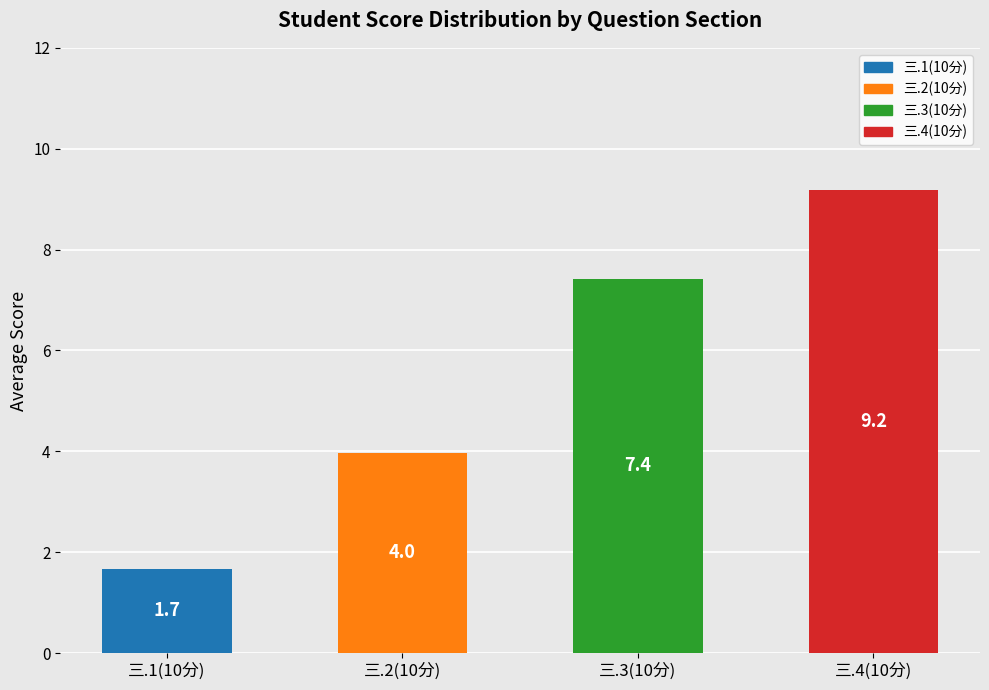

What is the change in value from 三.1(10分) to 三.2(10分)?

+2.3